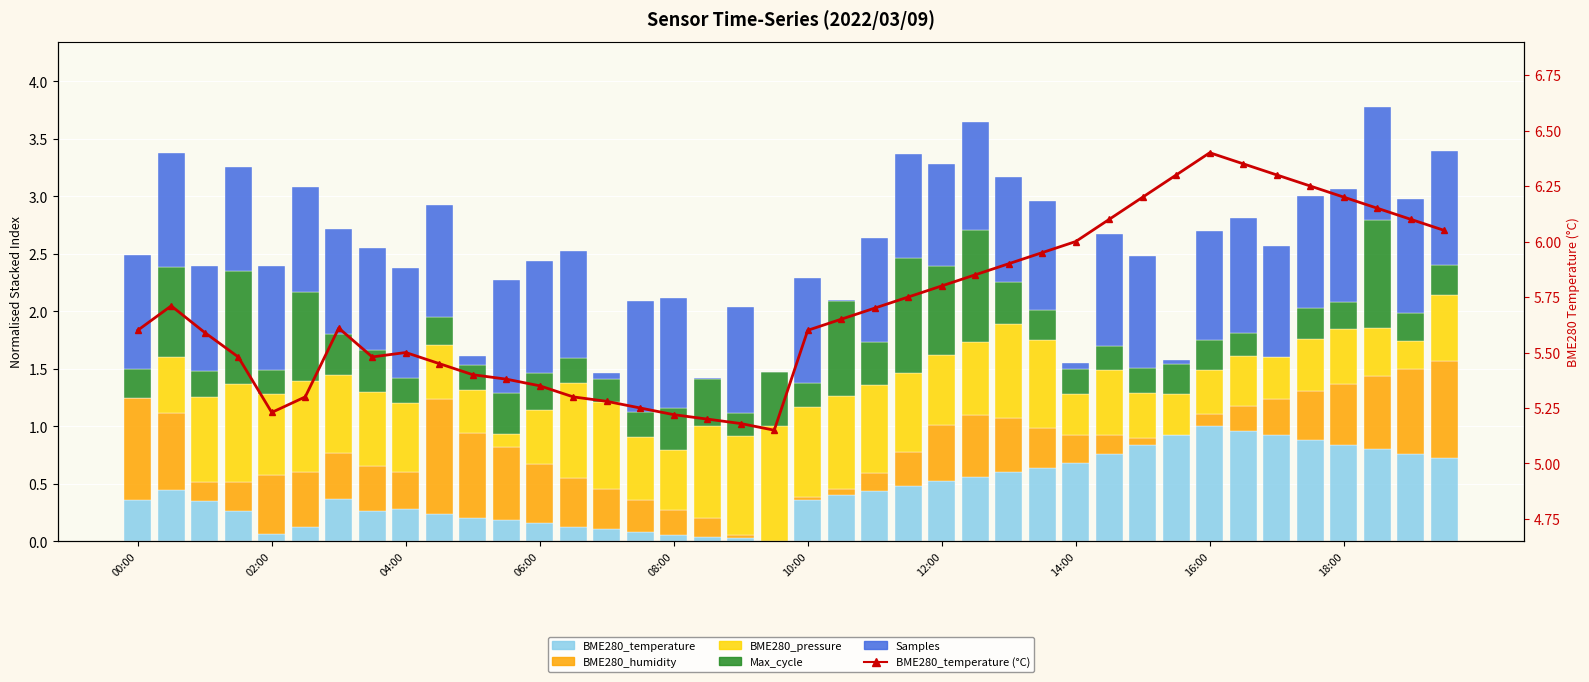

What is the lowest value of the BME280_temperature (line) series?

5.2